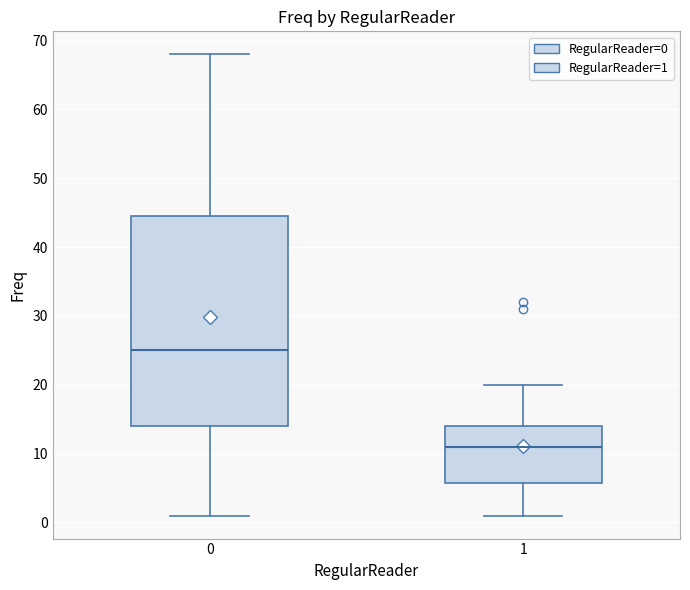

Comparing the boxes themselves (not the whiskers), which one is the tallest?

0